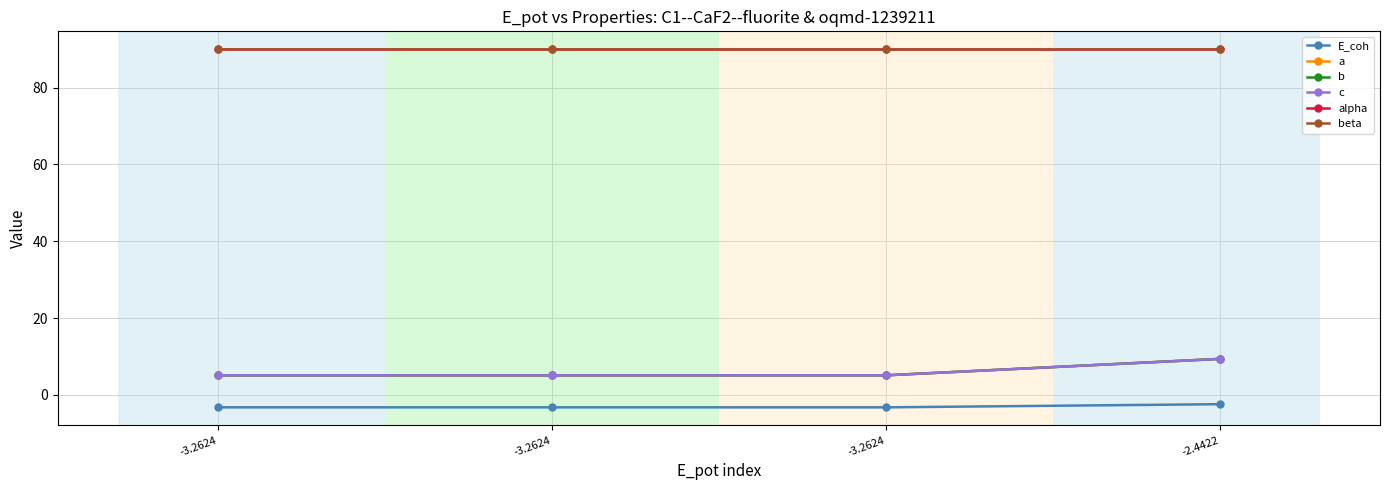

What is the smallest value displayed?

-3.3